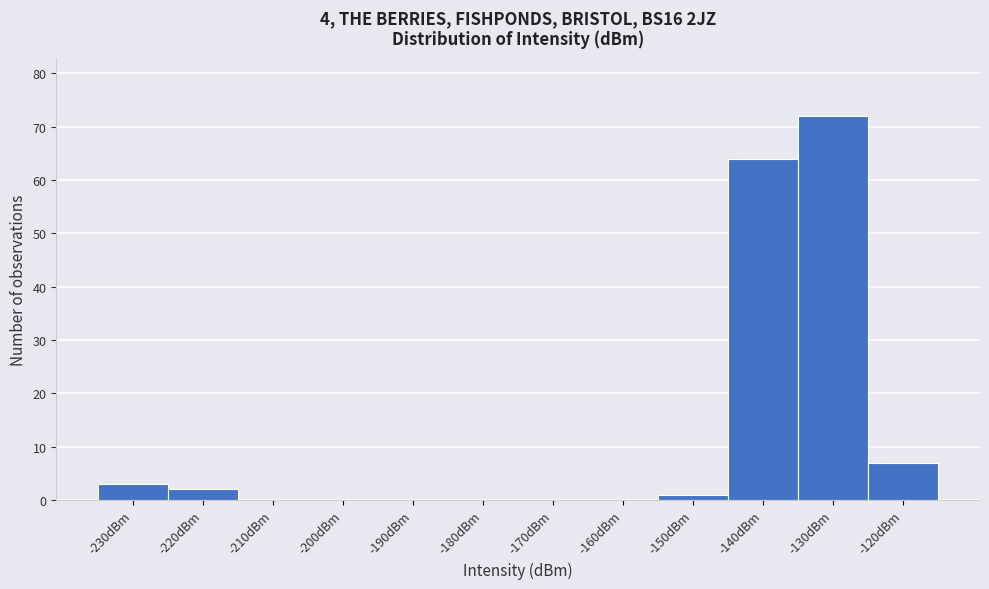

Reading left to right, transcribe all the data shown in this chart.

-230dBm=3	-220dBm=2	-210dBm=0	-200dBm=0	-190dBm=0	-180dBm=0	-170dBm=0	-160dBm=0	-150dBm=1	-140dBm=64	-130dBm=72	-120dBm=7